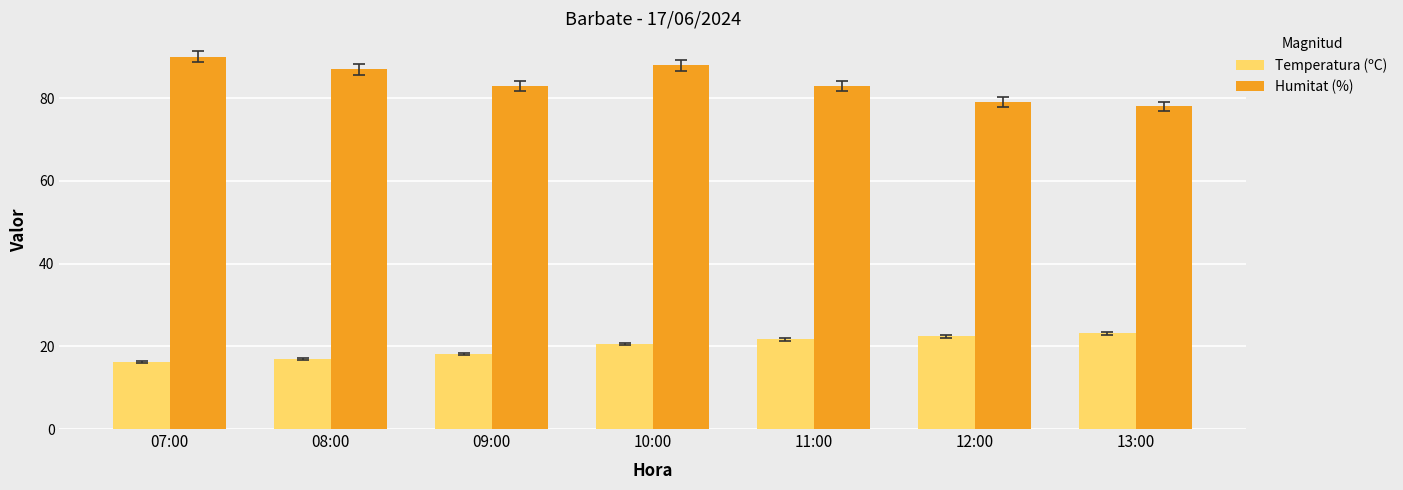

What are all the series names shown in the legend?

Temperatura (ºC), Humitat (%)